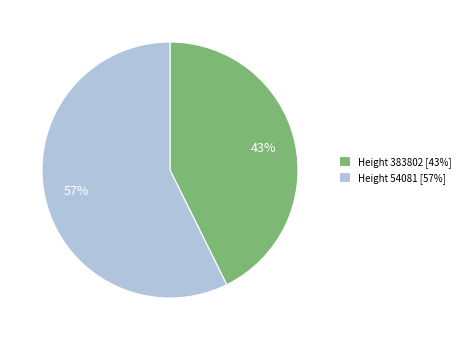

Between Height 54081 [57%] and Height 383802 [43%], which is larger?

Height 54081 [57%]